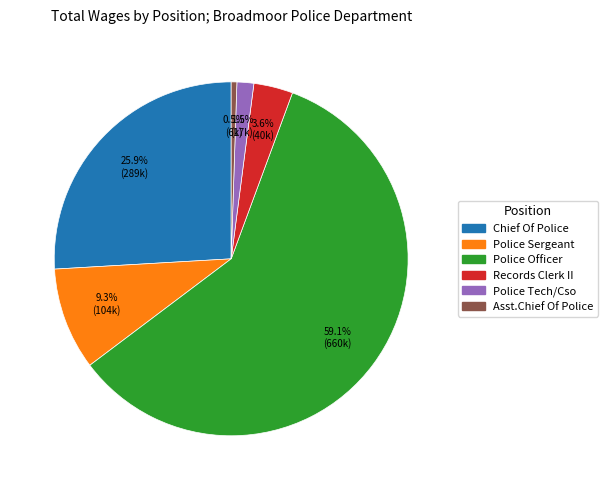

To the nearest percent, what is the difference between the Asst.Chief Of Police and Chief Of Police slice percentages?

25%